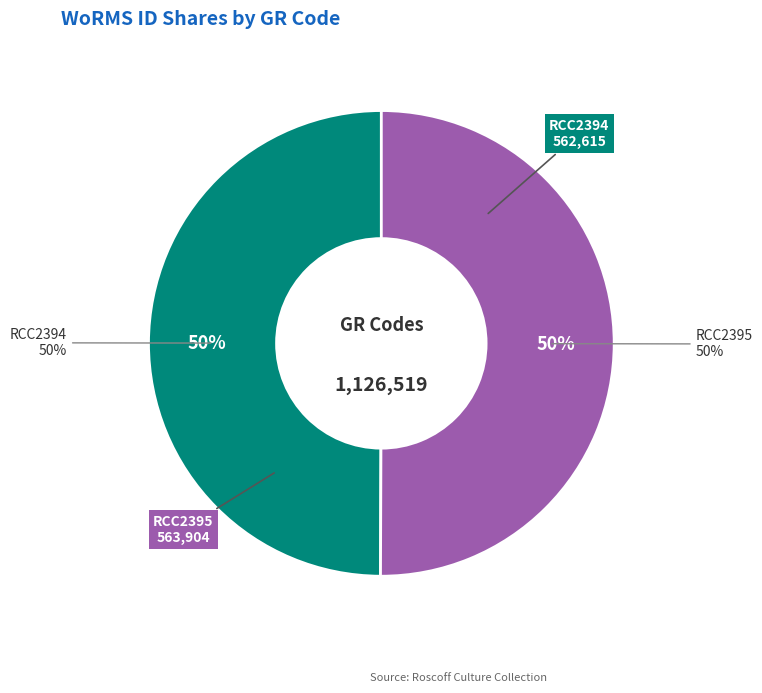

Count the number of slices in the pie.

2